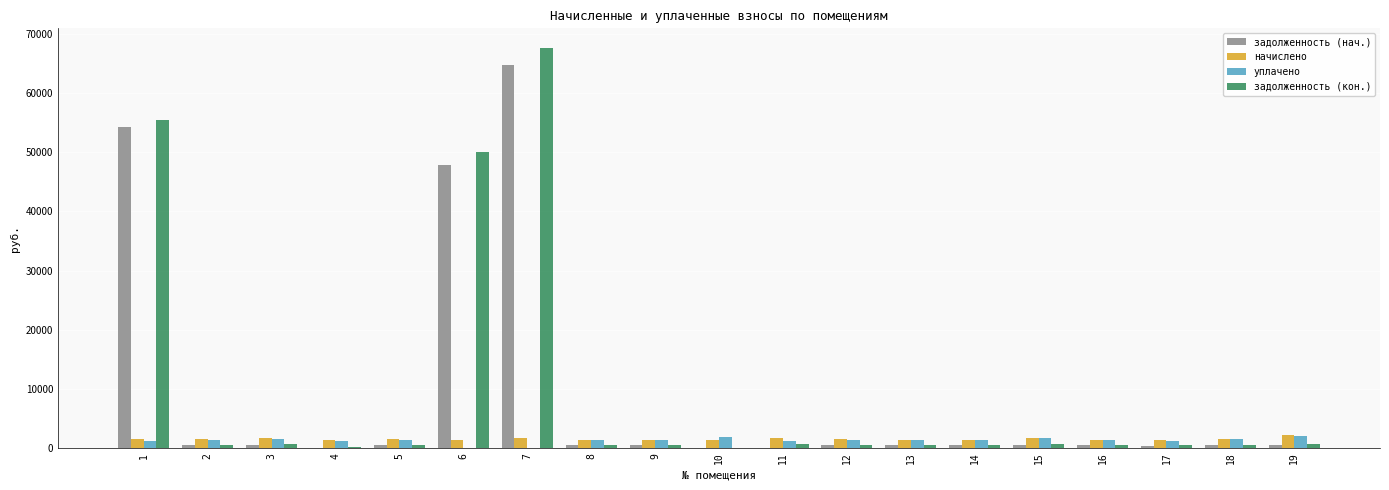

How many distinct data groups are displayed?

4